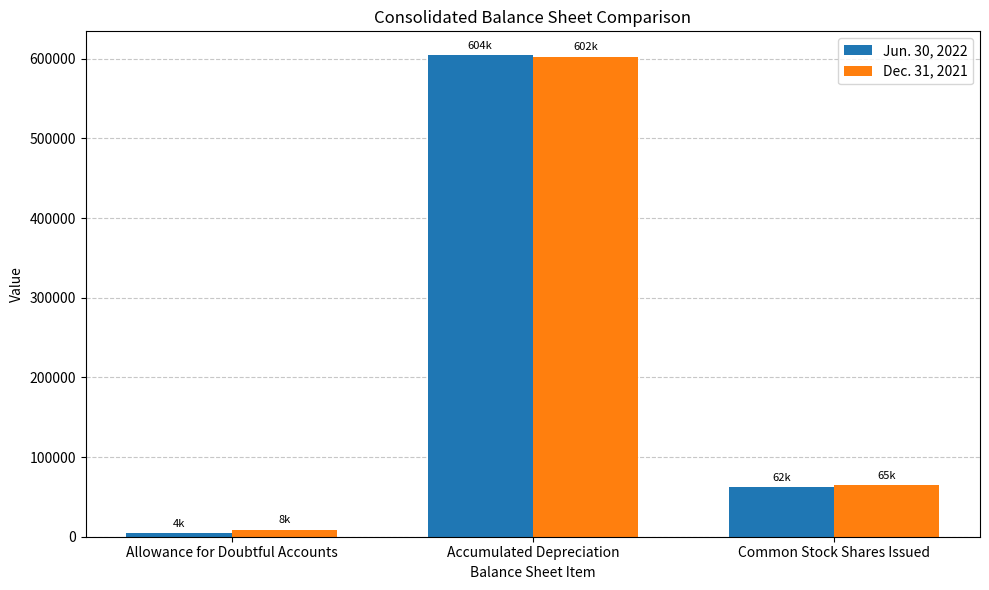

Are the bars horizontal?

No